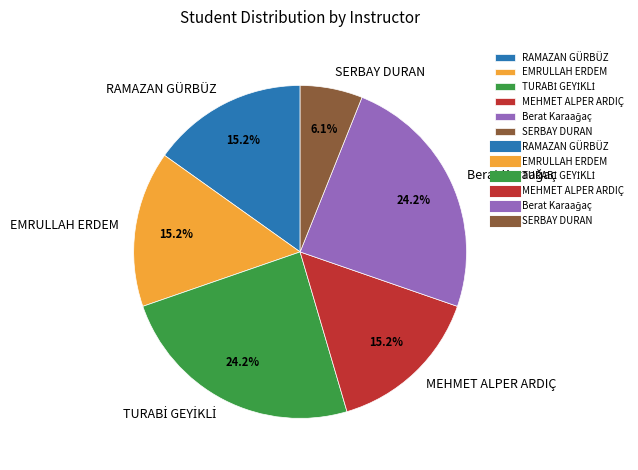

Do EMRULLAH ERDEM and MEHMET ALPER ARDIÇ together represent more than half of the pie?

No